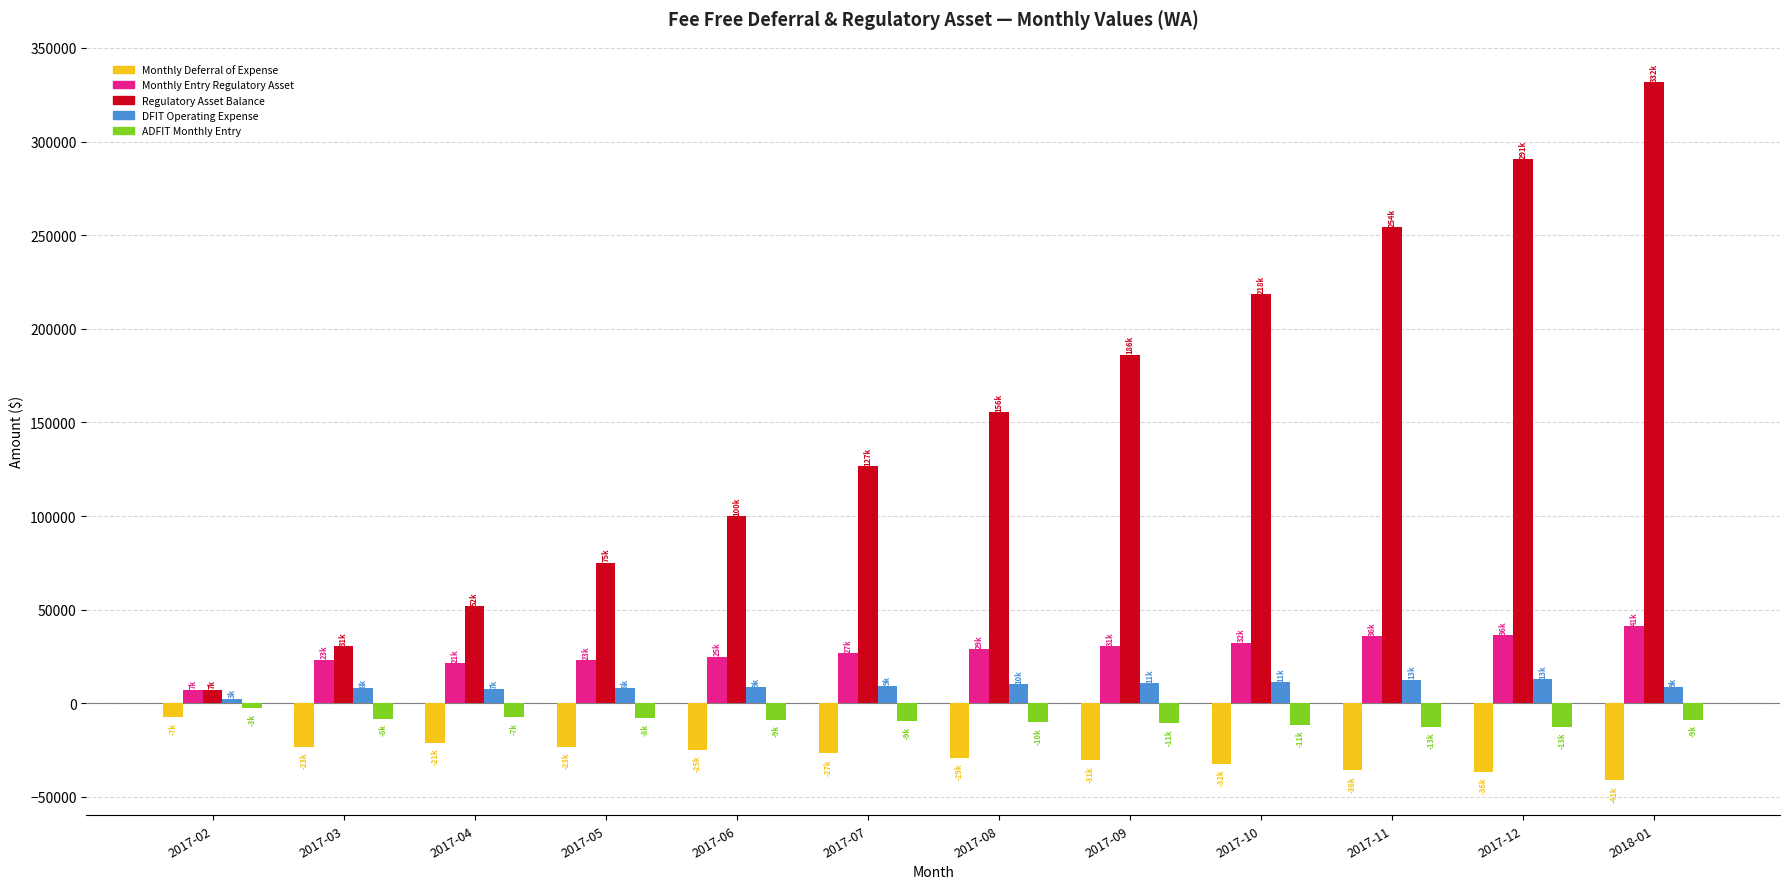

How many bars are there in each group?

5